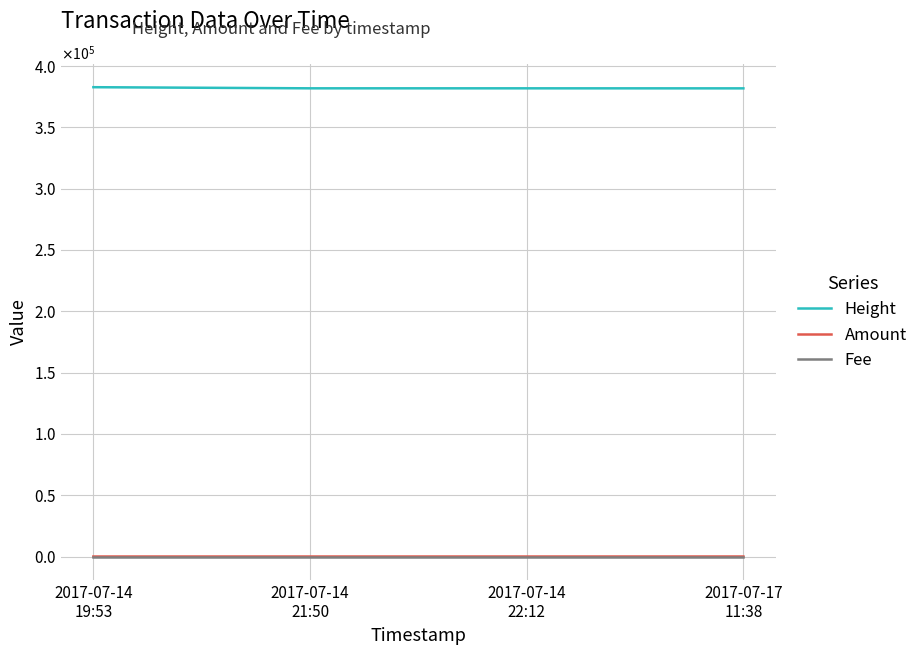

What position from the left is 2017-07-17
11:38?

4